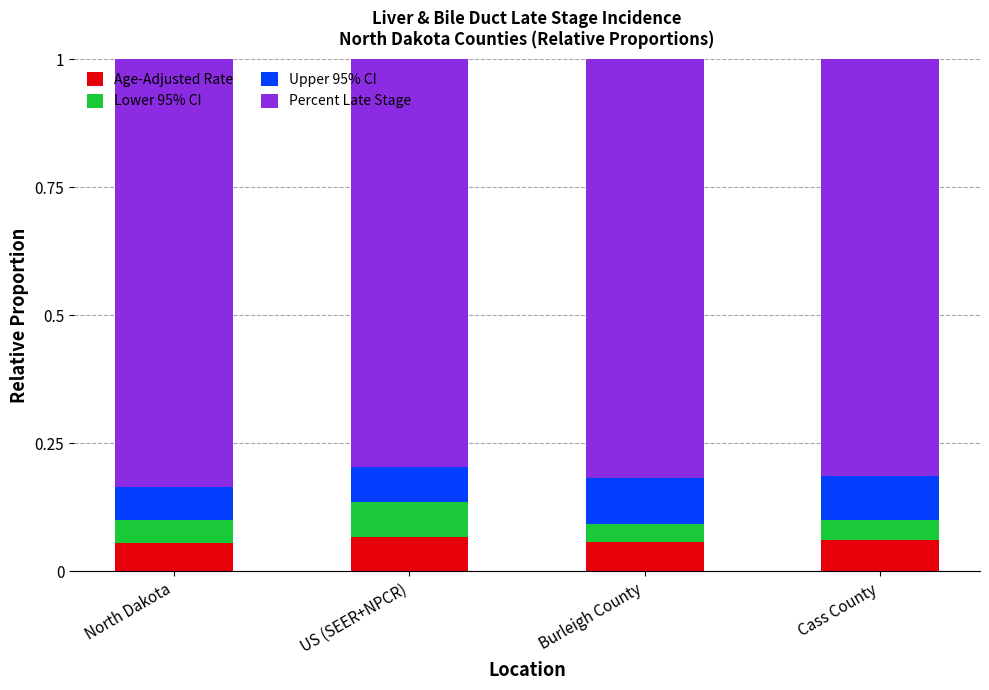

Count the number of categories in the chart.

4